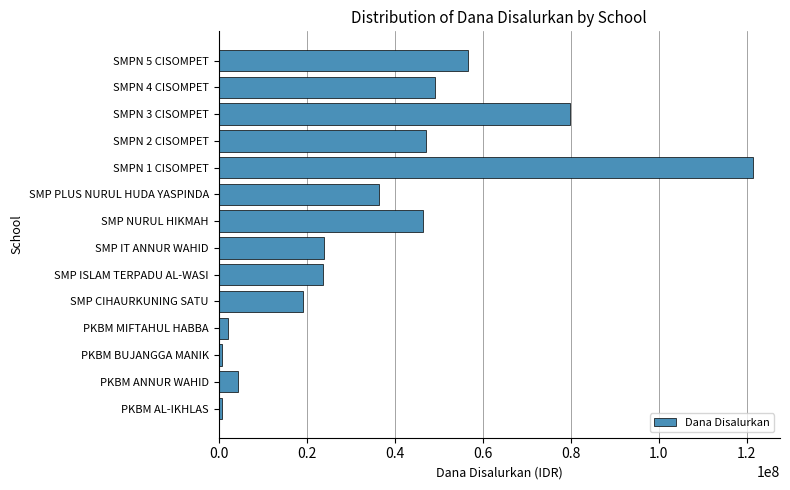

What is the difference between the maximum and second lowest values?

120750000